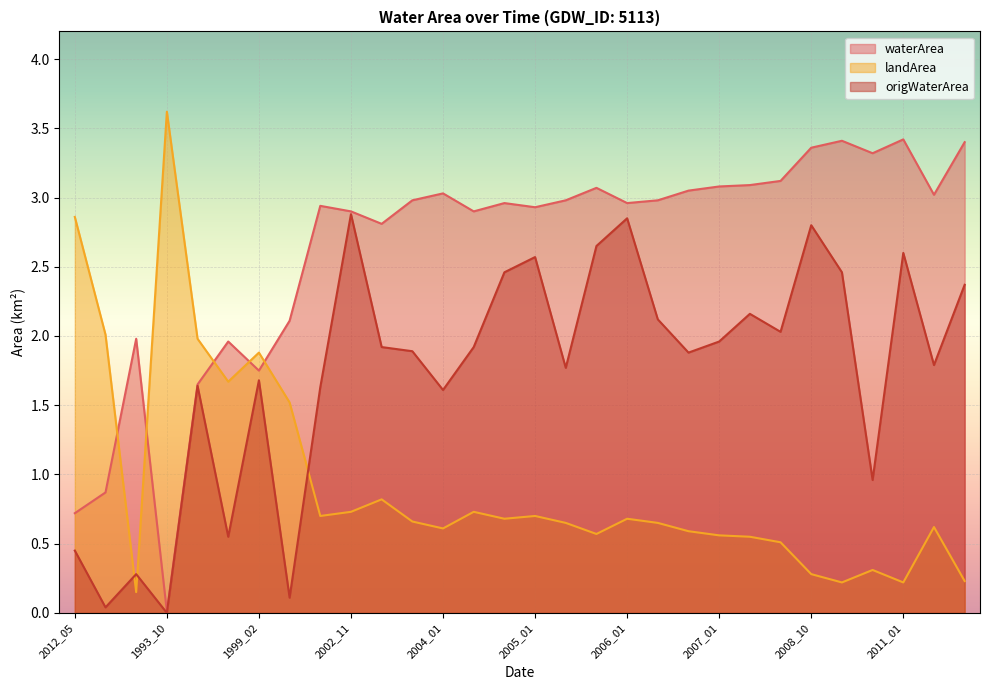

Rank the series by their average value, from lowest to highest.

landArea, origWaterArea, waterArea